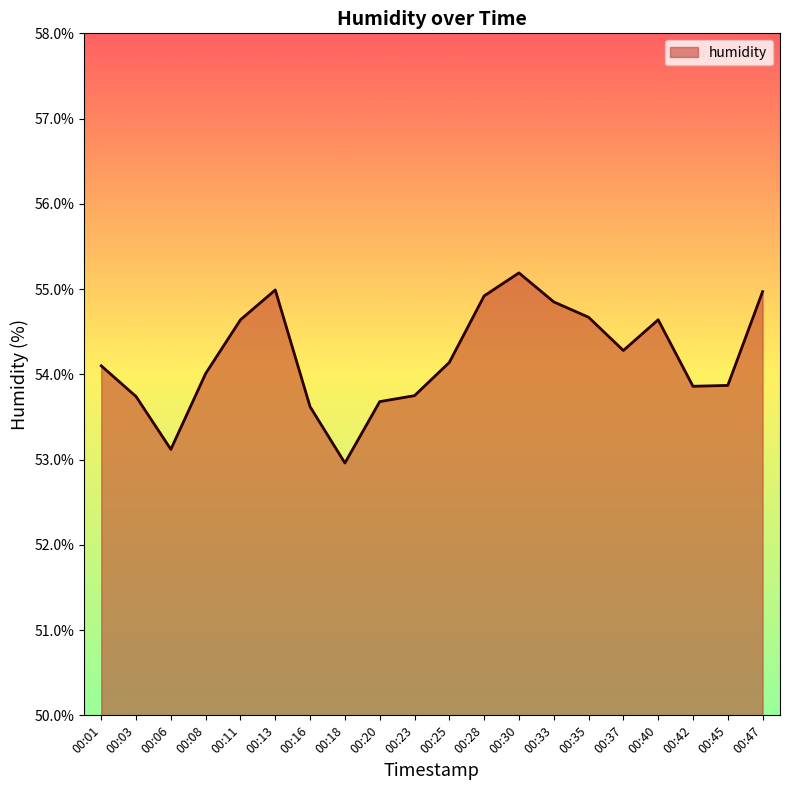

What is the sum of the values at 00:28 and 00:33?

109.8